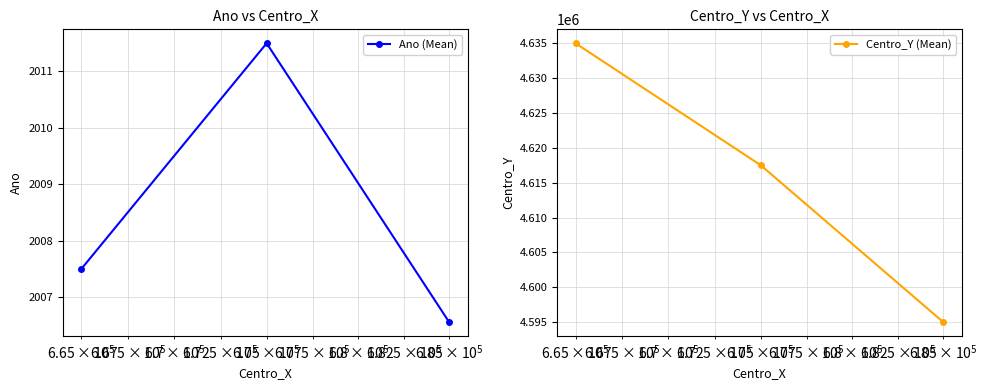

What is the minimum value for Ano (Mean)?

2006.6